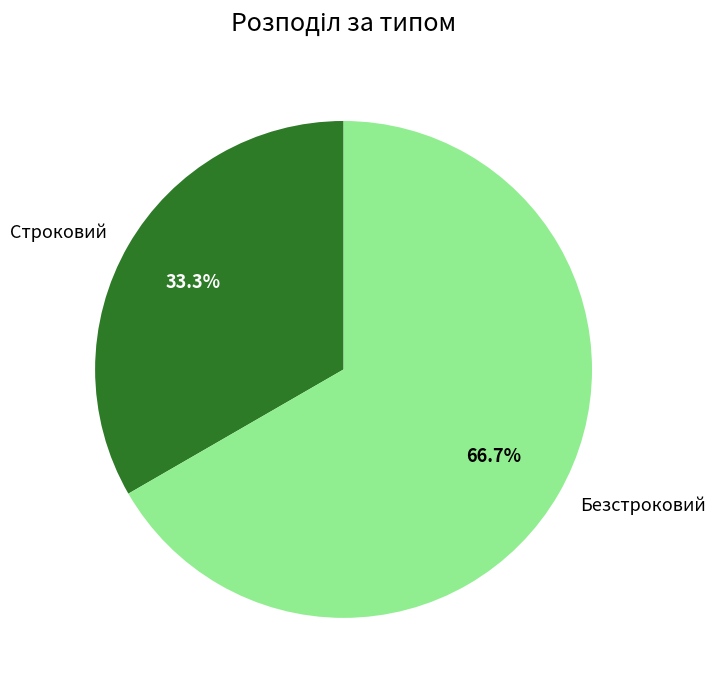

What percentage is the Строковий slice, to the nearest percent?

33%